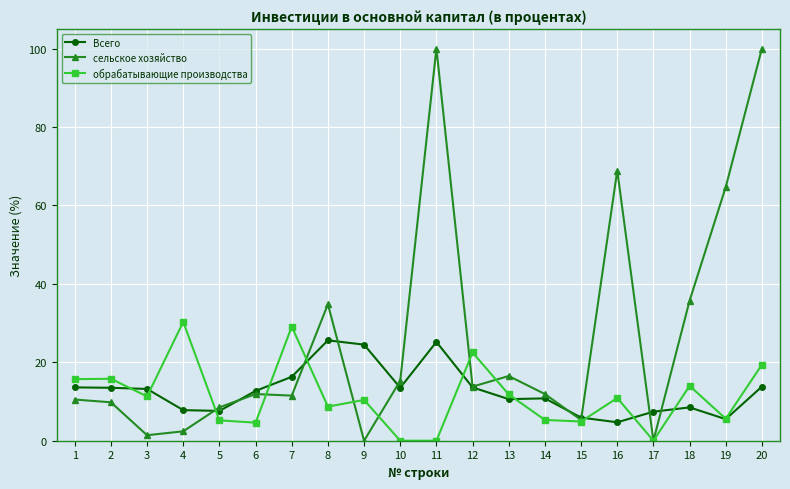

Is it true that сельское хозяйство equals 22.3 at 13?

False